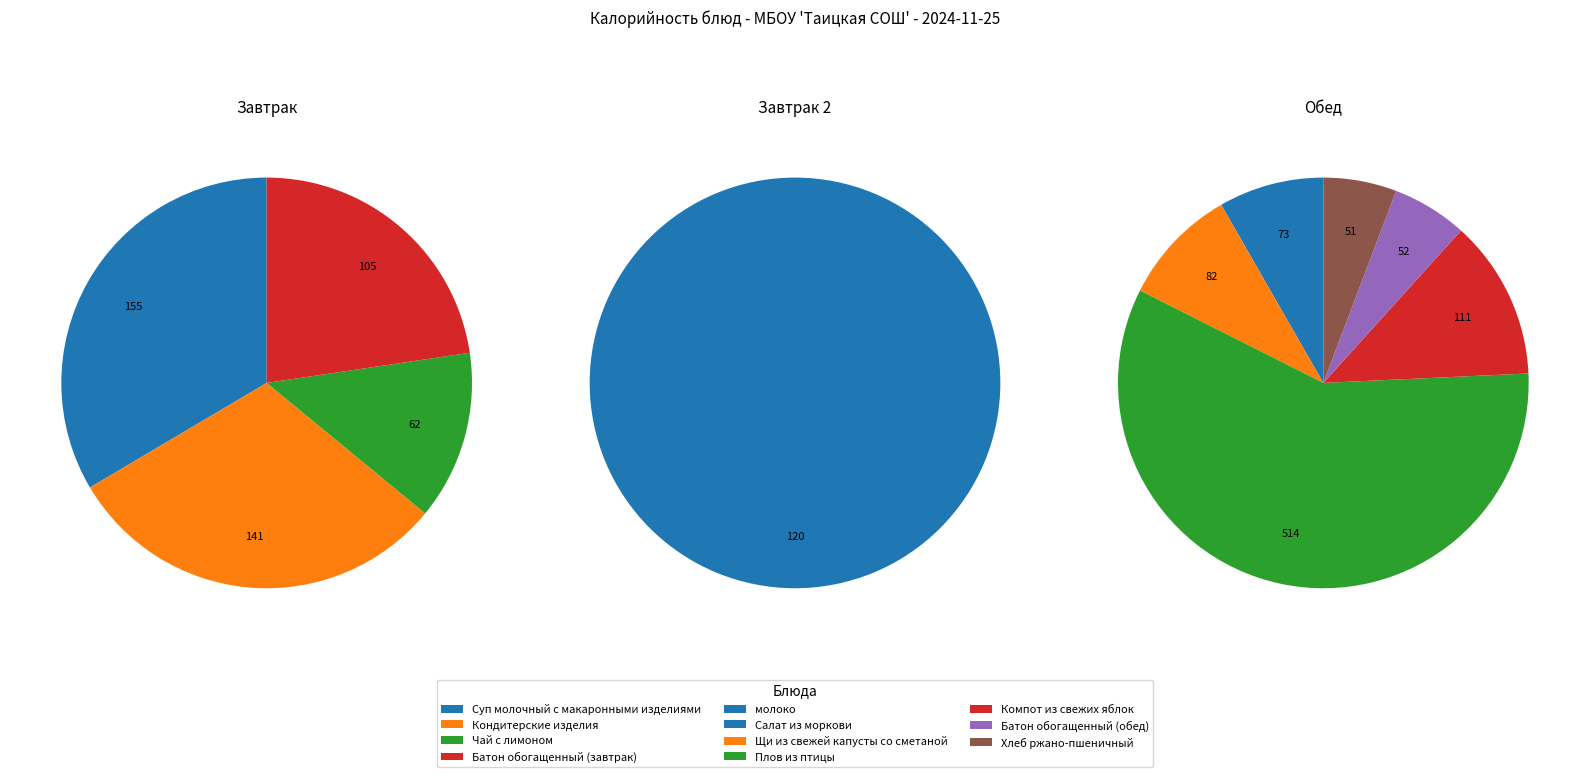

To the nearest percent, what is the combined percentage of Щи из свежей капусты со сметаной and Суп молочный с макаронными изделиями?

16%